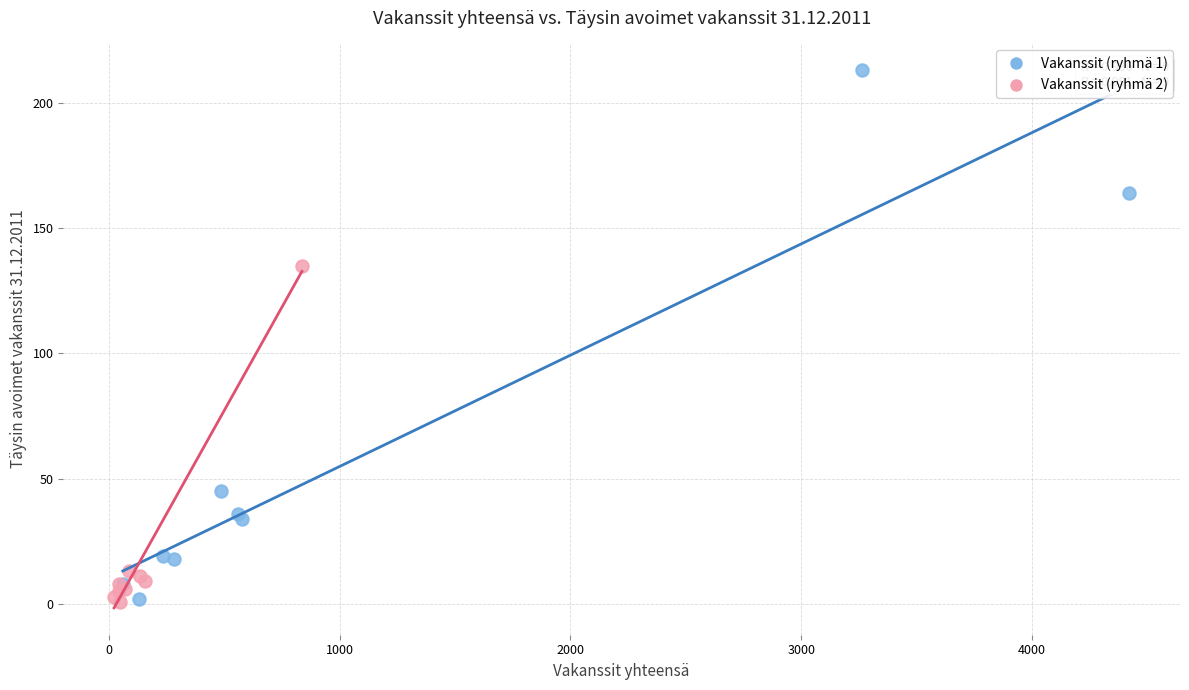

Which series has the widest spread of Y values?

Vakanssit (ryhmä 1)